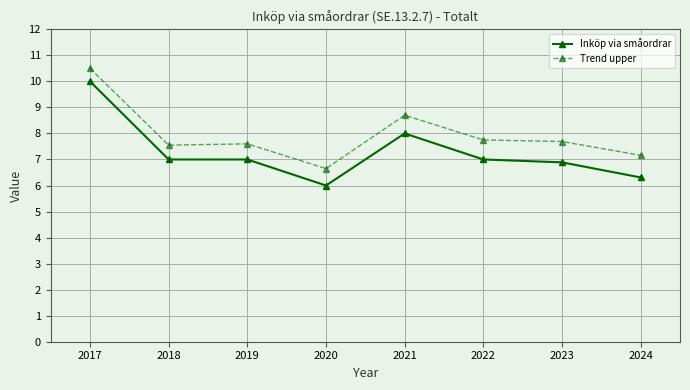

True or false: Inköp via småordrar and Trend upper intersect in this chart.

False